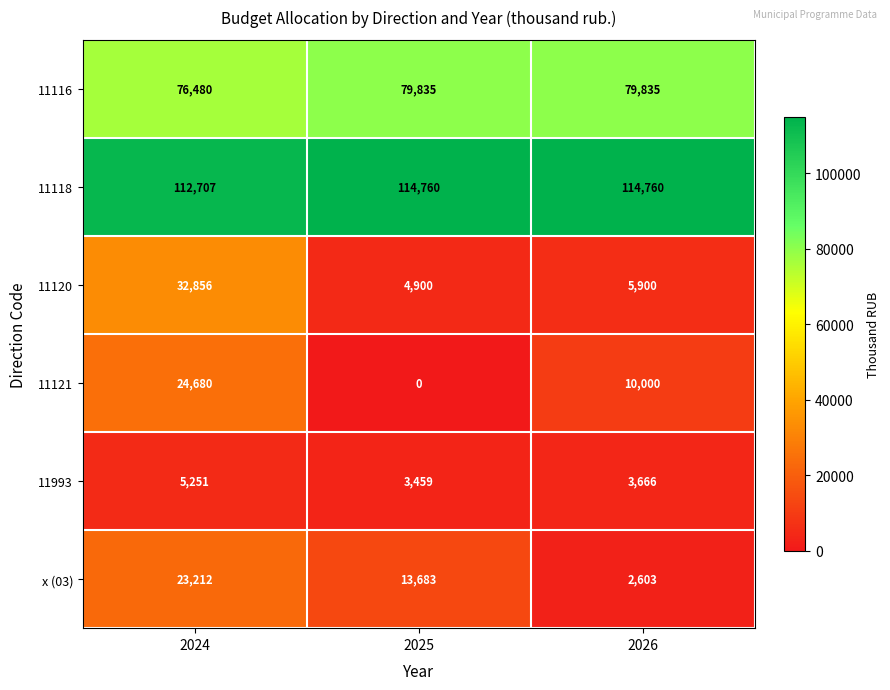

What is the sum of all 11993 values?

12376